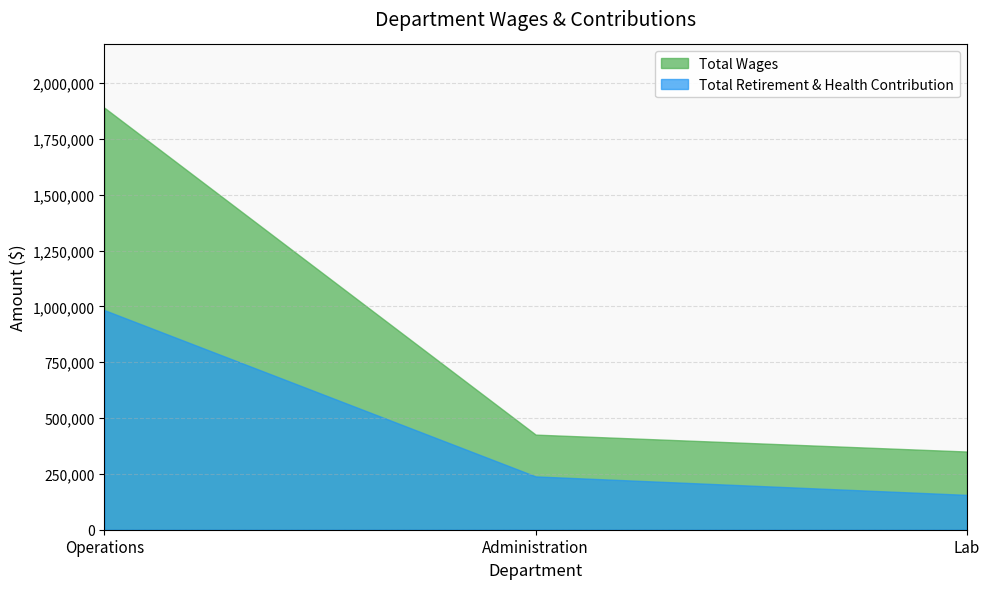

Reading left to right, extract all data points from this chart.

Total Wages: 1889472	425885	350171
Total Retirement & Health Contribution: 983223	238726	156023